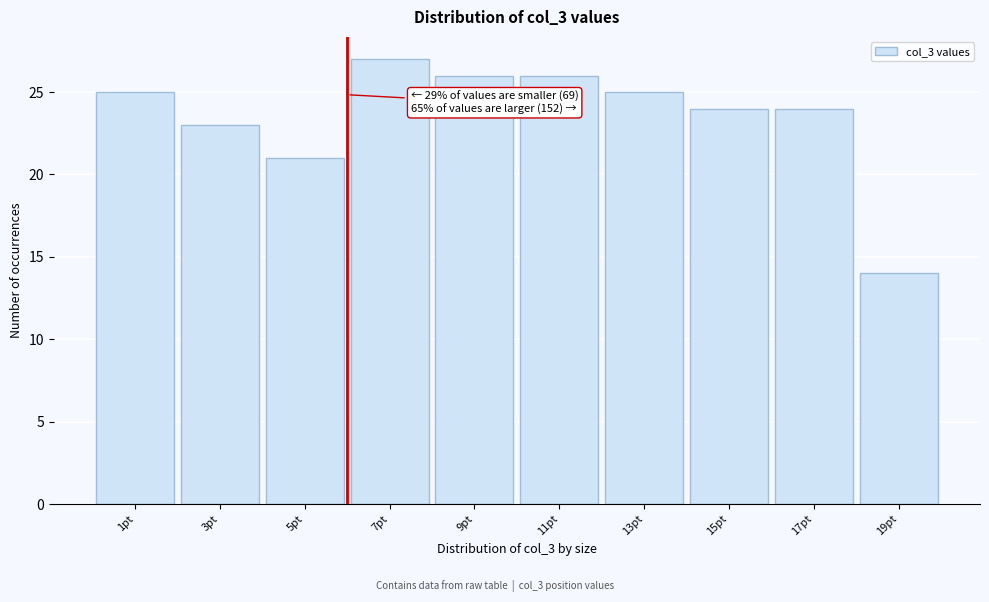

Reading right to left, list all the values displayed in this chart.

14	24	24	25	26	26	27	21	23	25